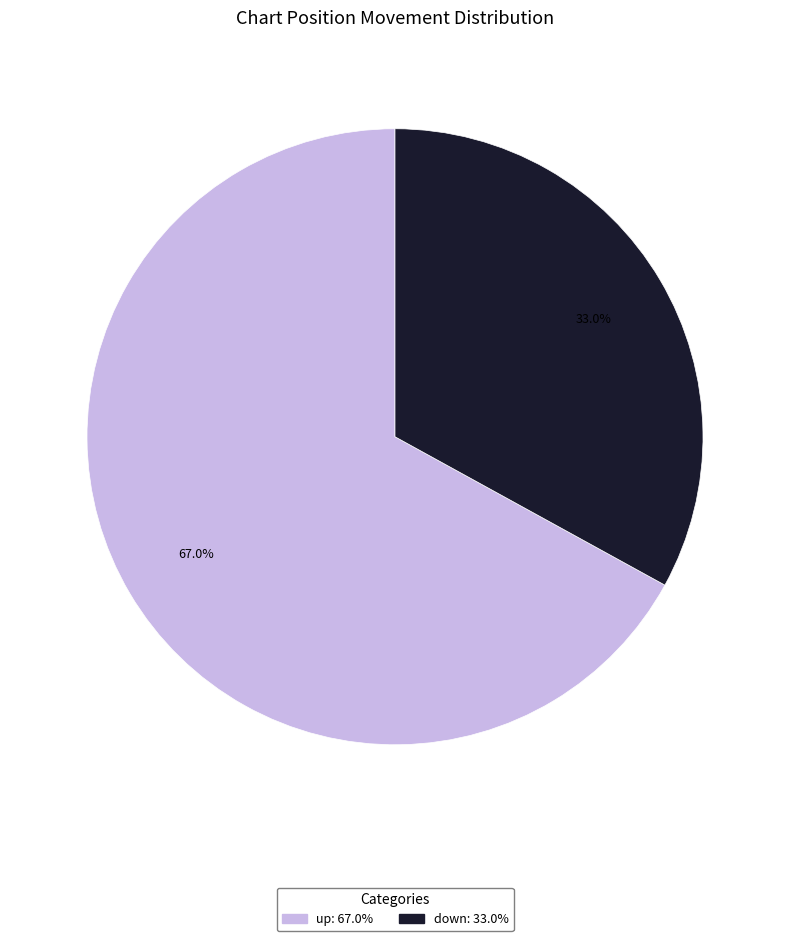

What is the largest slice in the pie chart?

up